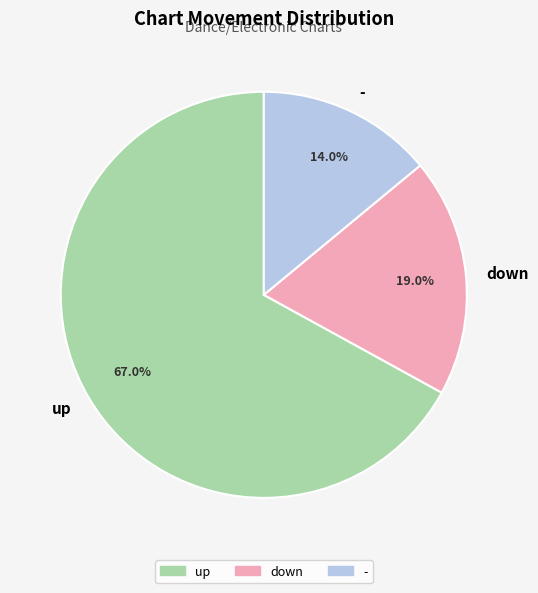

Which slice is the smallest?

-